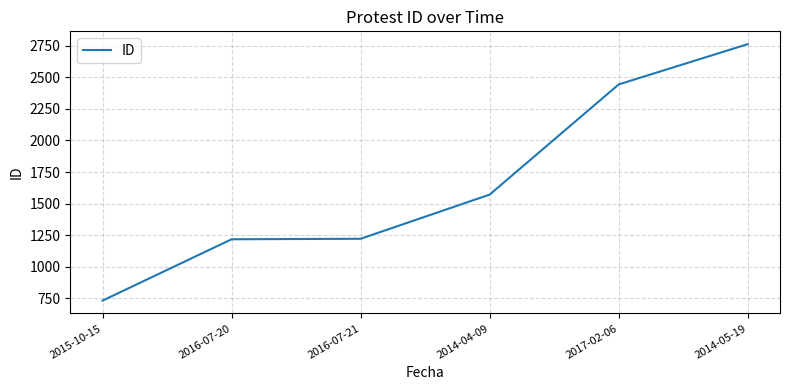

At which label is the value closest to 1747?

2014-04-09